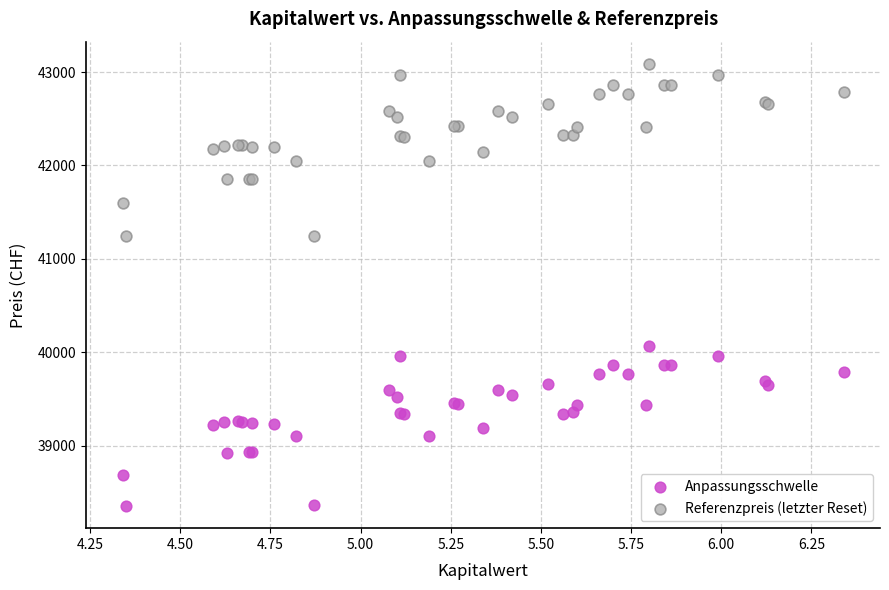

What are all the series names shown in the legend?

Anpassungsschwelle, Referenzpreis (letzter Reset)